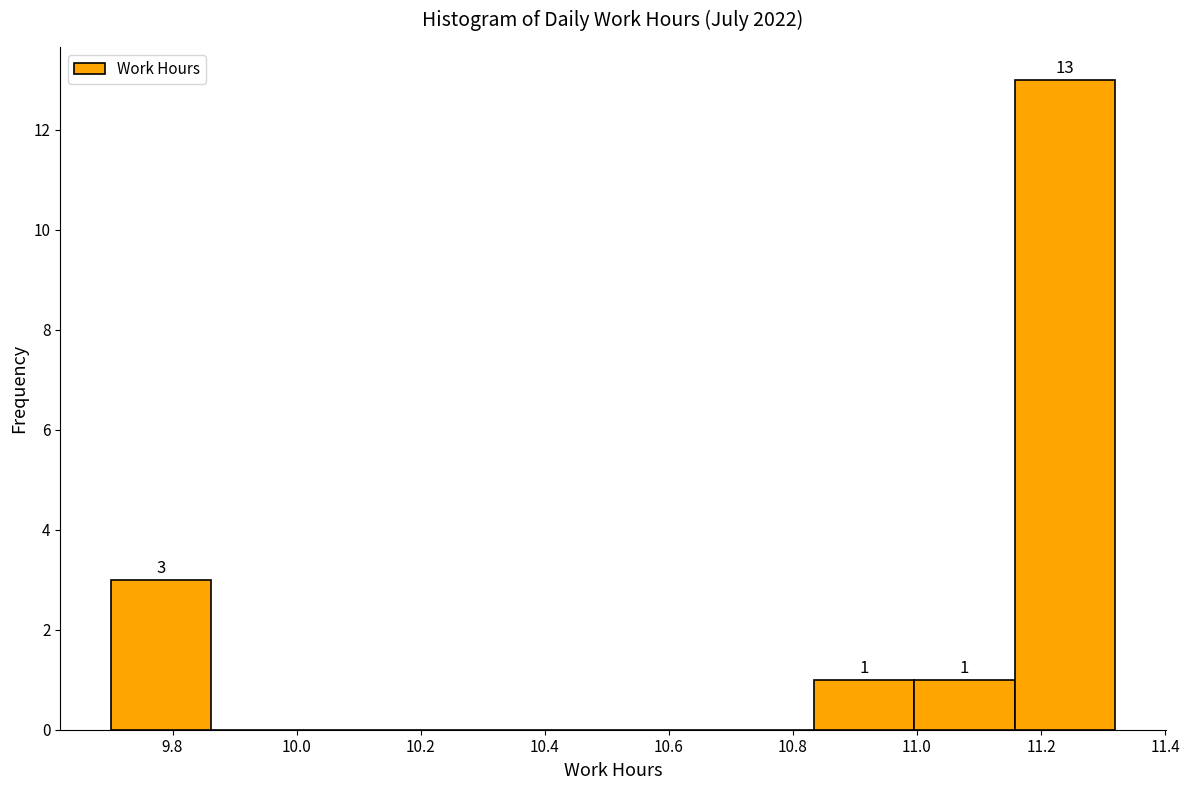

Over which range of the x-axis is the bar tallest?

11.158 to 11.320